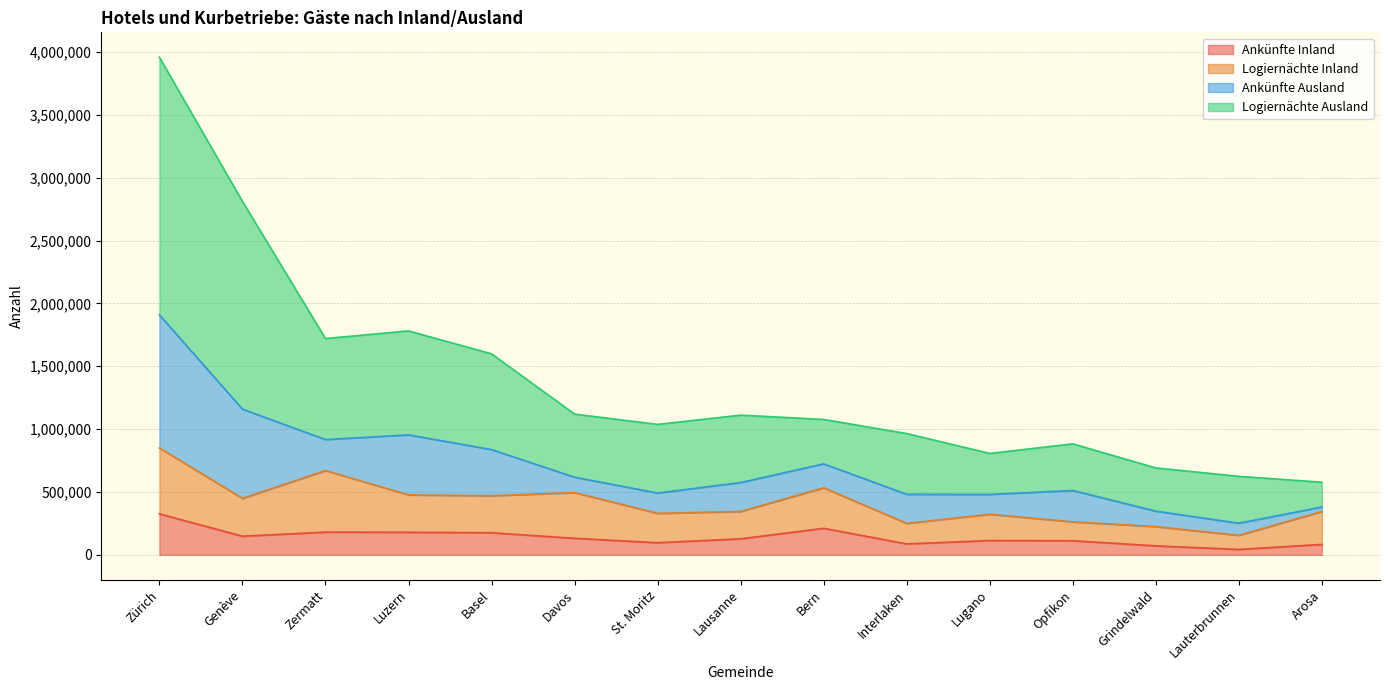

What is the greatest value displayed?

3958137